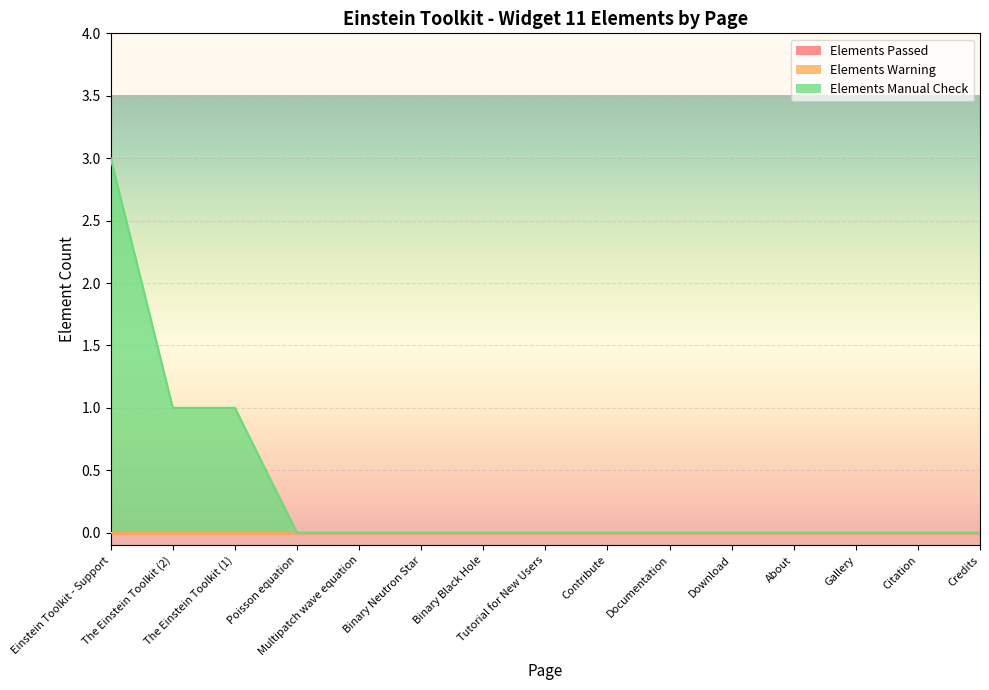

The Elements Manual Check series shows 0 at Multipatch wave equation. True or false?

True